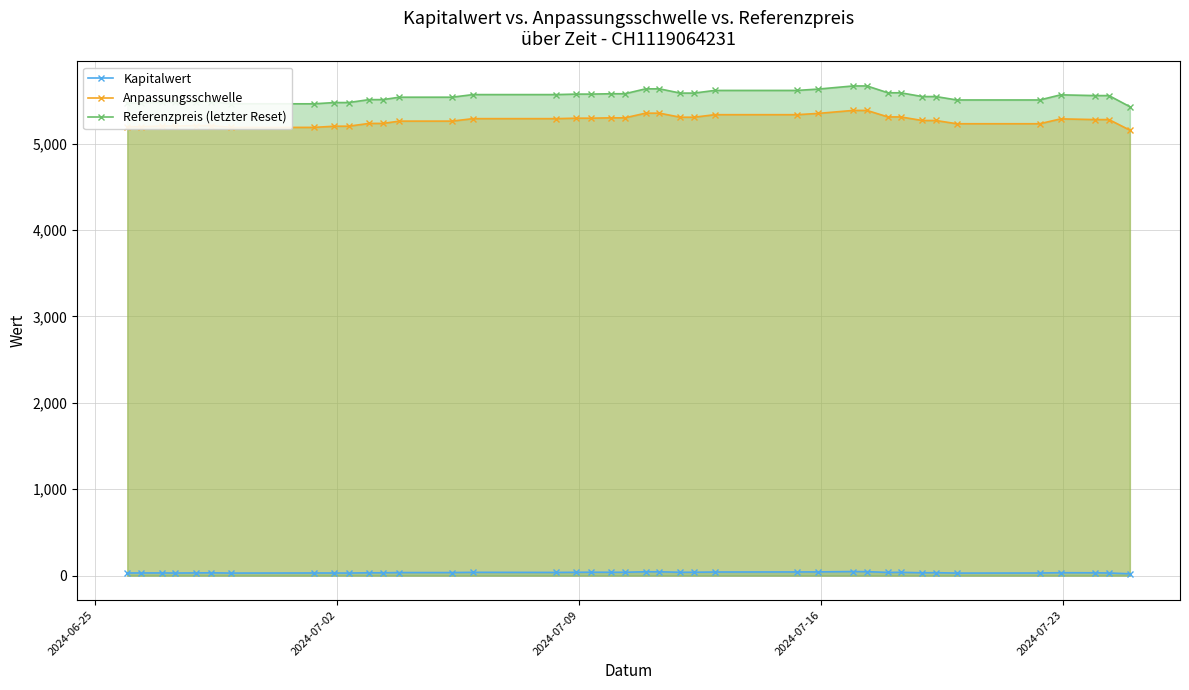

True or false: Anpassungsschwelle and Kapitalwert intersect in this chart.

False